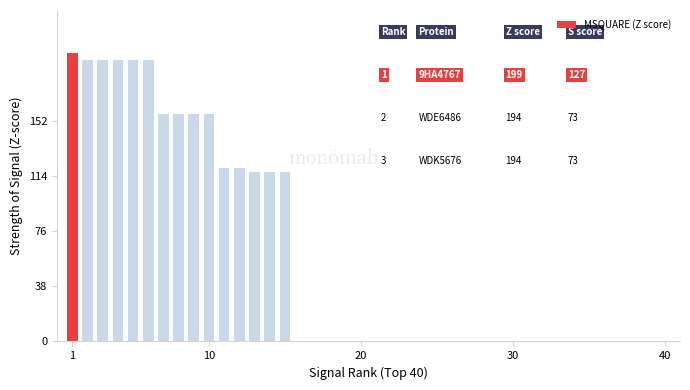

Count the number of categories in the chart.

15